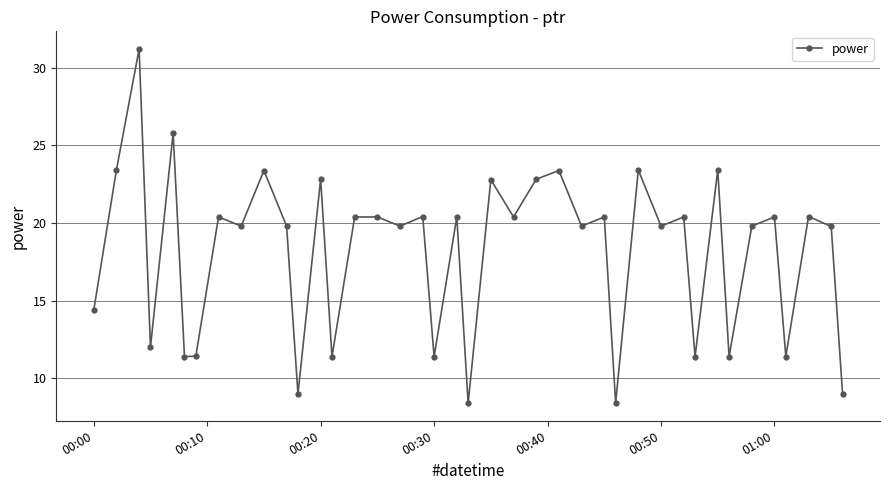

Count the number of categories in the chart.

40